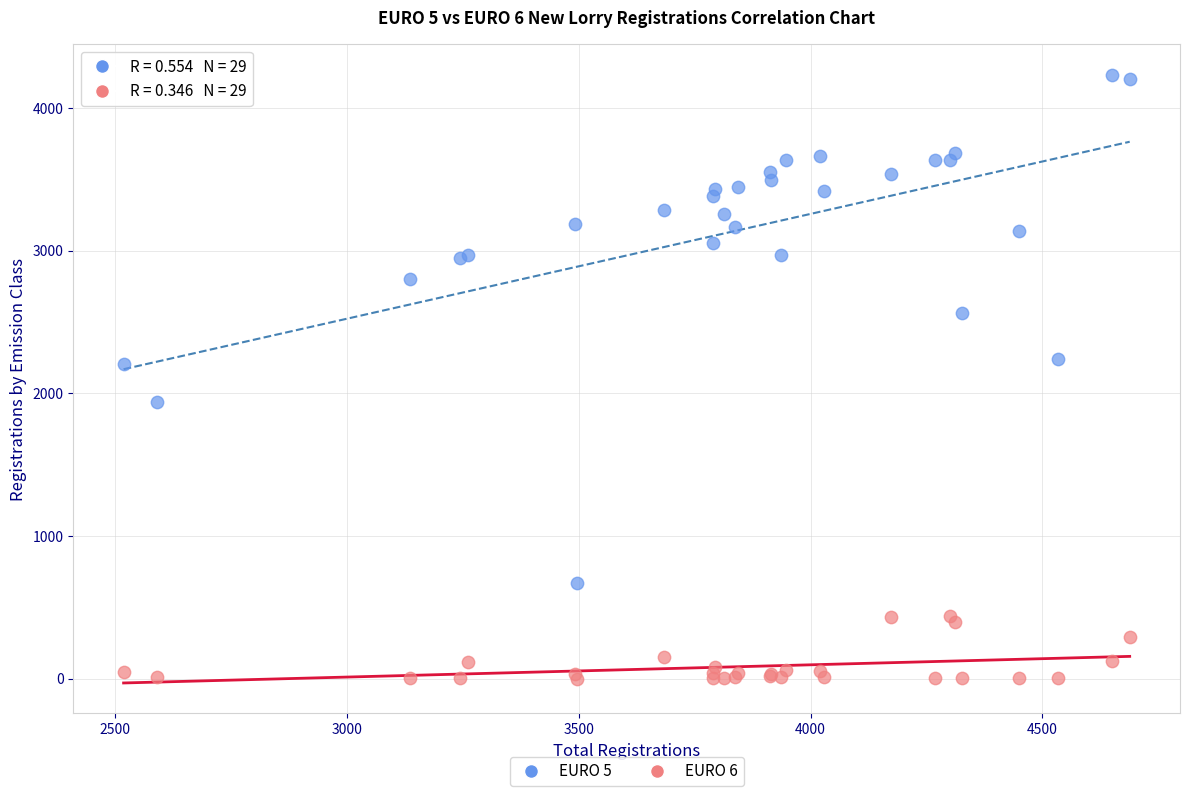

Which series contains the highest Y value?

EURO 5